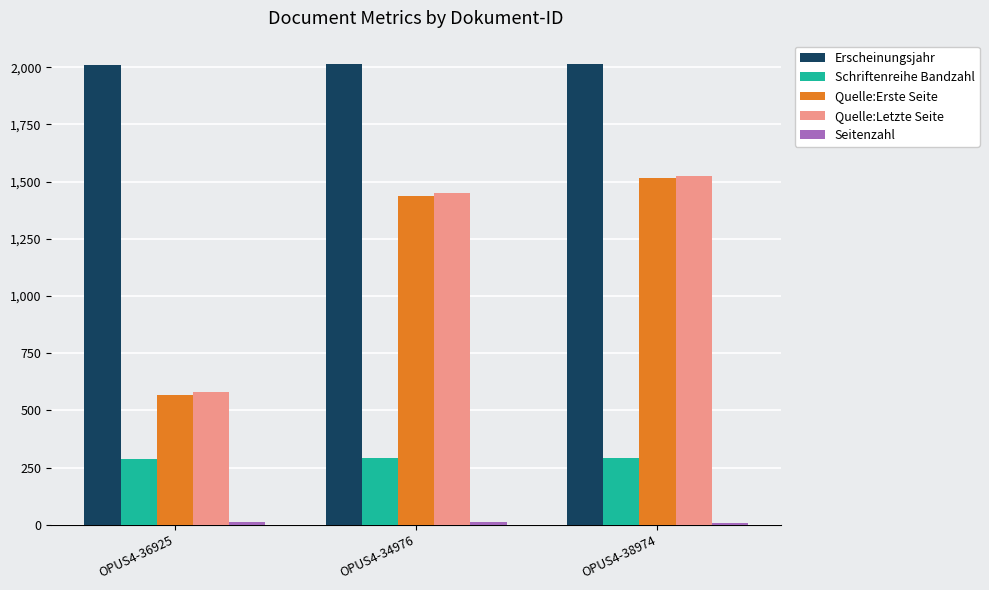

How many bars are there in total?

15